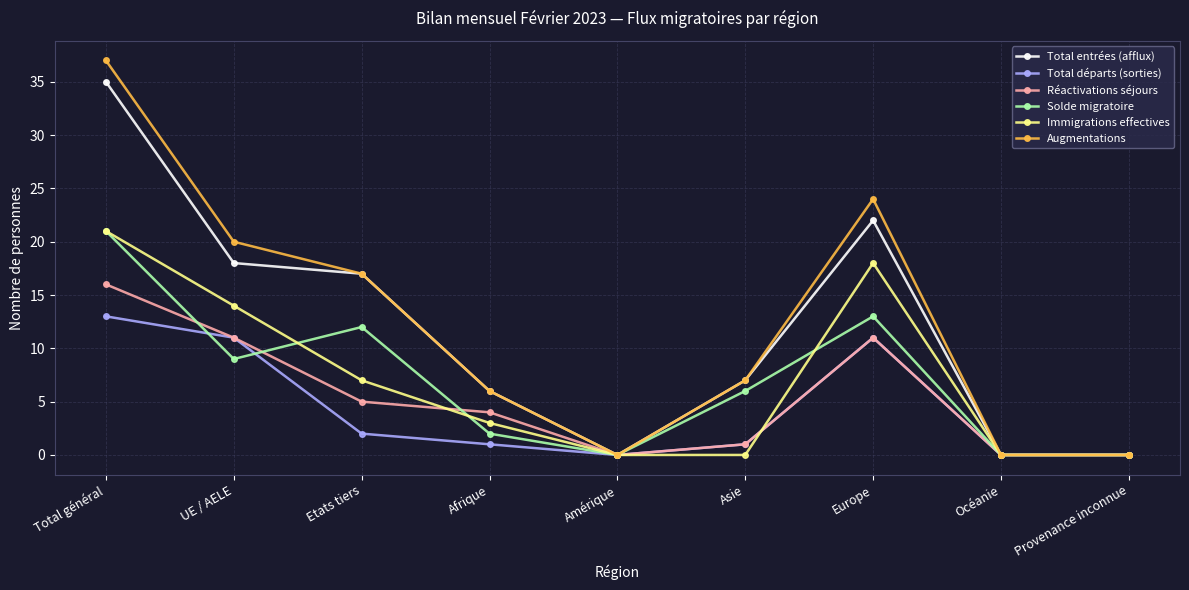

What are all the series names shown in the legend?

Total entrées (afflux), Total départs (sorties), Réactivations séjours, Solde migratoire, Immigrations effectives, Augmentations